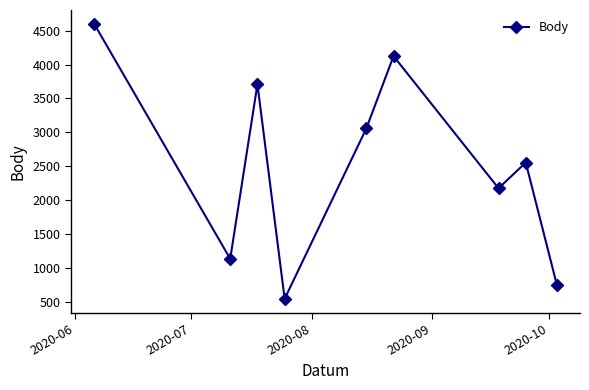

Does the chart display data point markers on the line(s)?

Yes